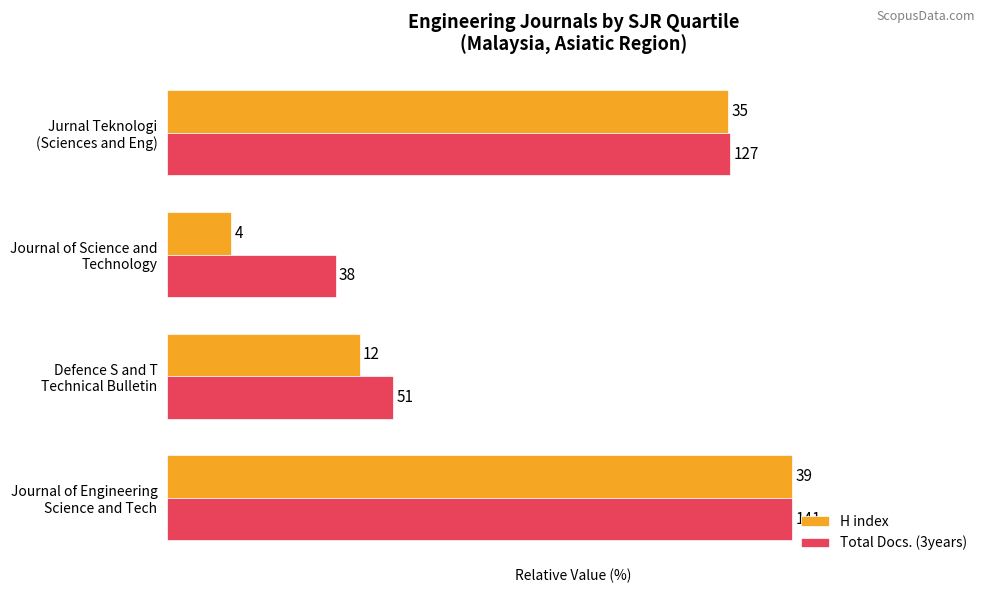

List the labels in order of H index value, largest first.

Journal of Engineering Science and Tech, Jurnal Teknologi (Sciences and Eng), Defence S and T Technical Bulletin, Journal of Science and Technology